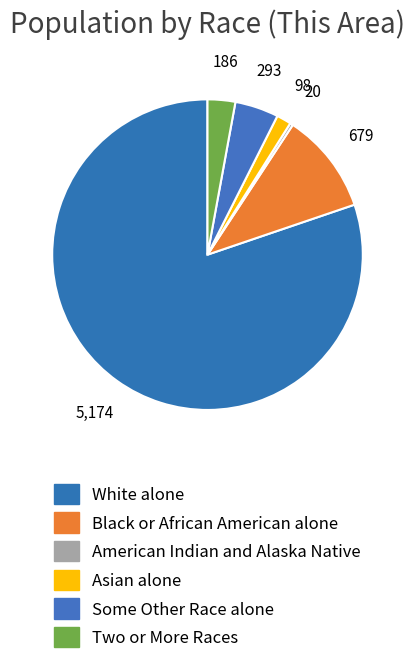

Count the number of slices in the pie.

6